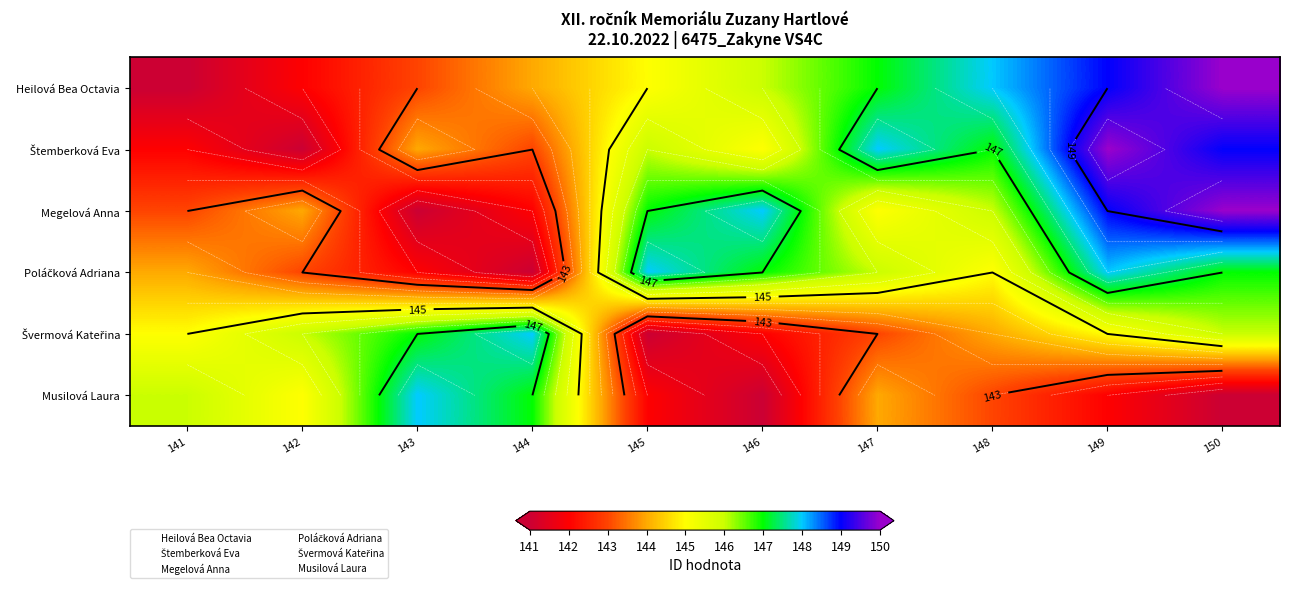

At how many categories does at least one series exceed 143?

10